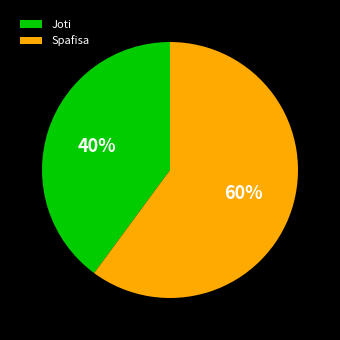

Does Joti represent more than half of the total?

No